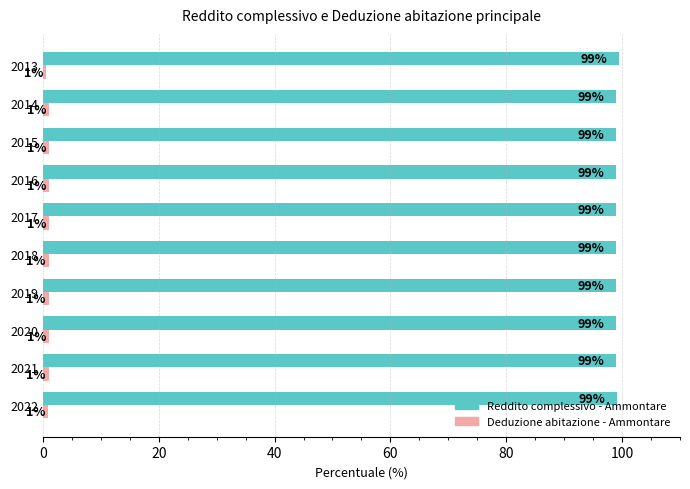

At which label is Reddito complessivo - Ammontare closest to 99?

2021